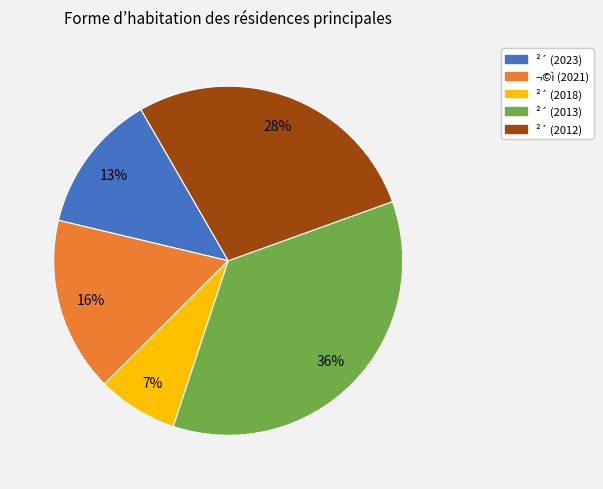

How many segments does this pie chart have?

5